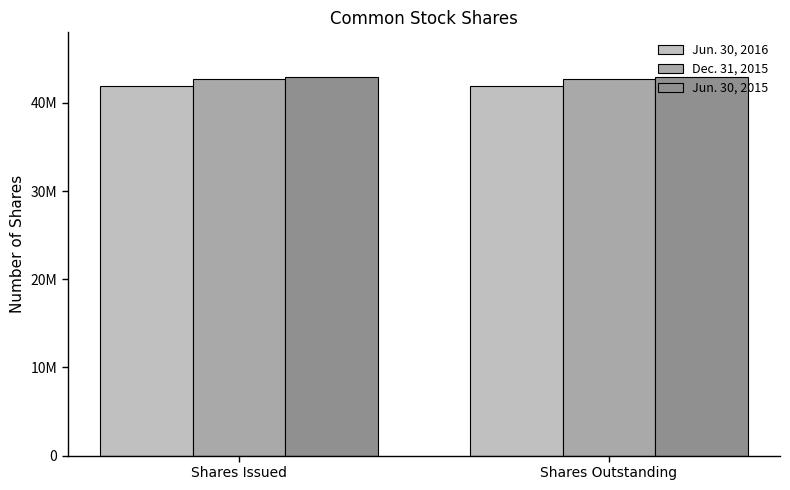

What is the label of the 2nd bar from the left?

Shares Outstanding